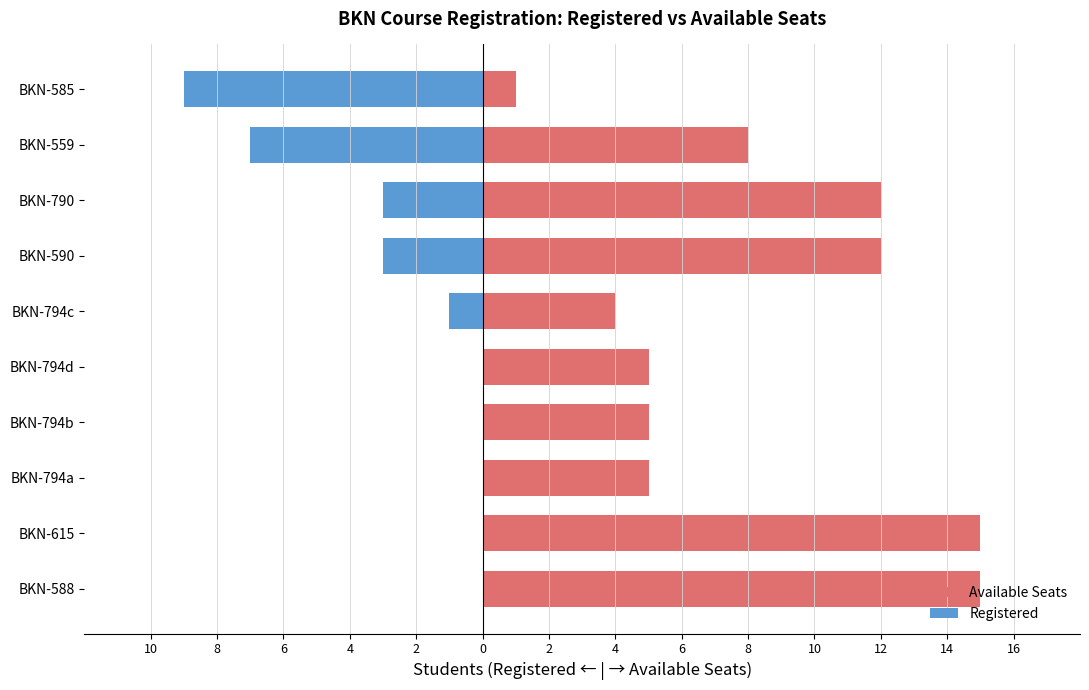

What is the difference between the highest and lowest values at BKN-588?

15